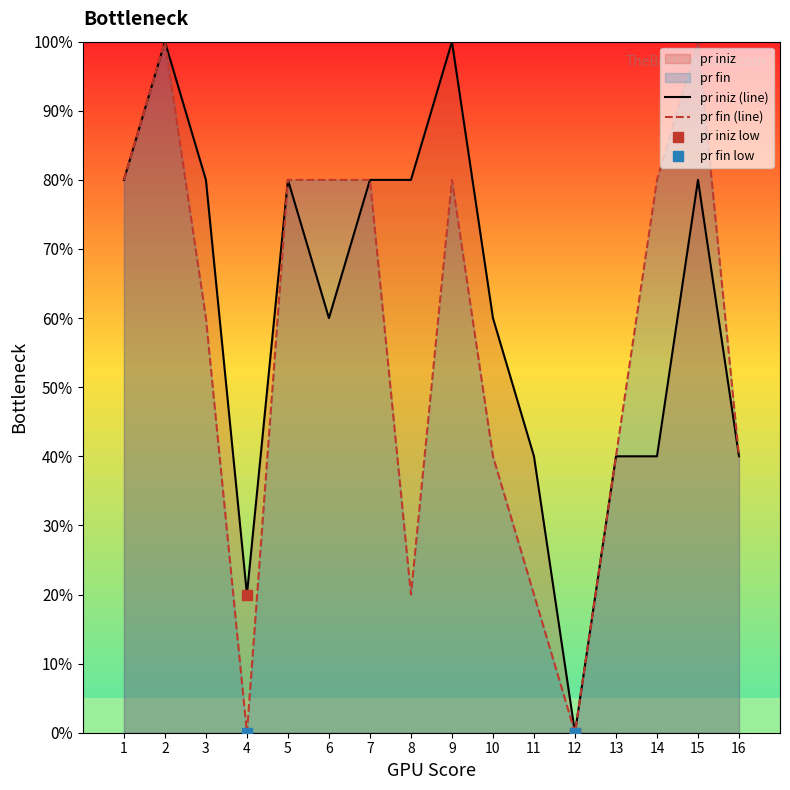

What is the total value across all series at 13?

80